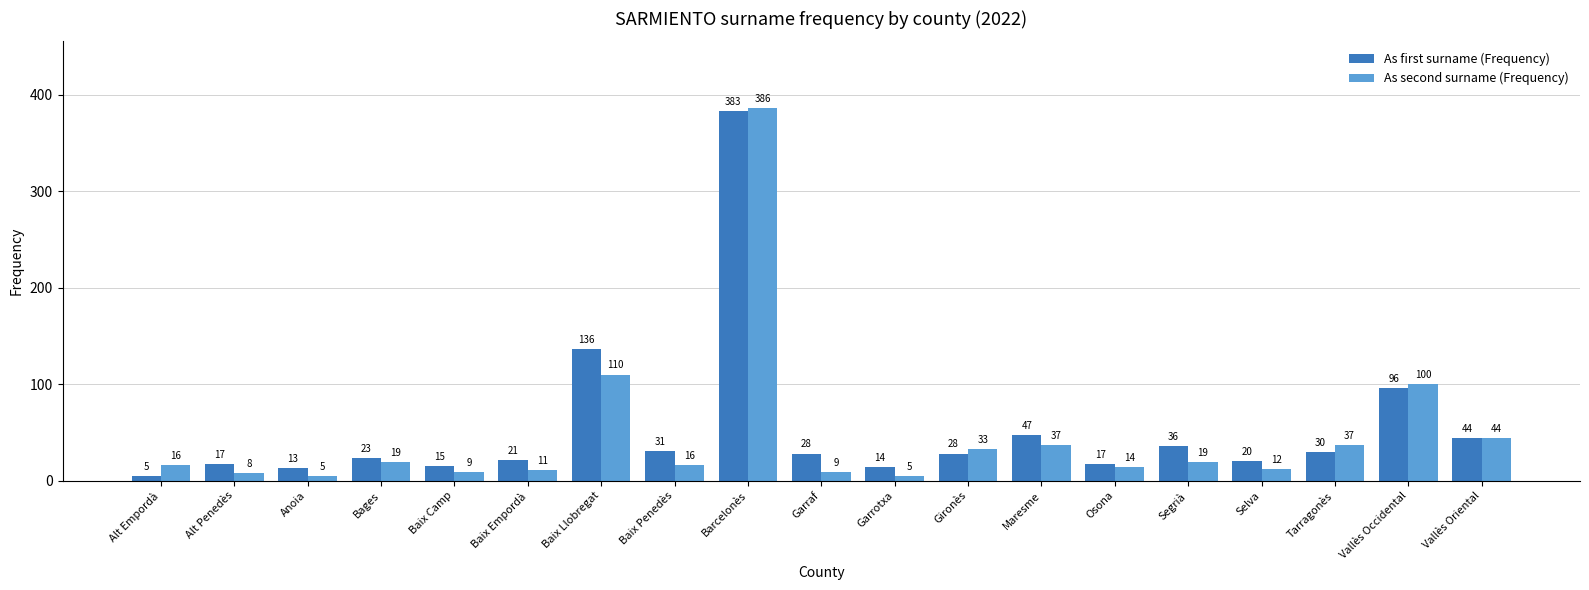

List the series in order of their peak value, highest first.

As second surname (Frequency), As first surname (Frequency)